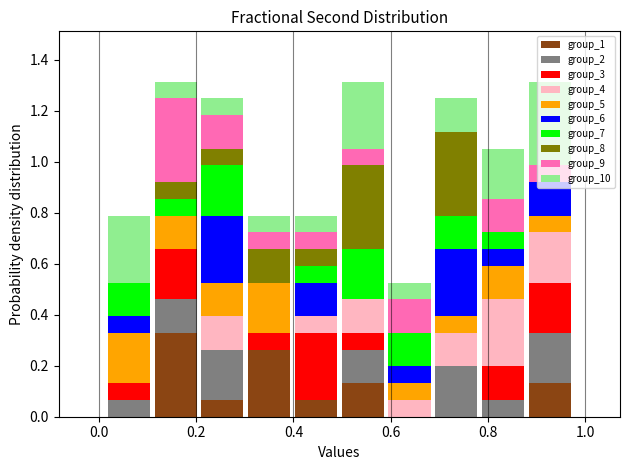

Reading left to right, list every stacked bar in this chart as the range it spans on the x-axis followed by its total height. Neither the bar edges nor the heights are printed on the chart, so give them approximately, as read against the axes.

0.02 to 0.10: 0.78
0.10 to 0.20: 1.32
0.20 to 0.30: 1.24
0.30 to 0.40: 0.78
0.40 to 0.50: 0.78
0.50 to 0.60: 1.32
0.60 to 0.68: 0.52
0.68 to 0.78: 1.24
0.78 to 0.88: 1.06
0.88 to 0.98: 1.32